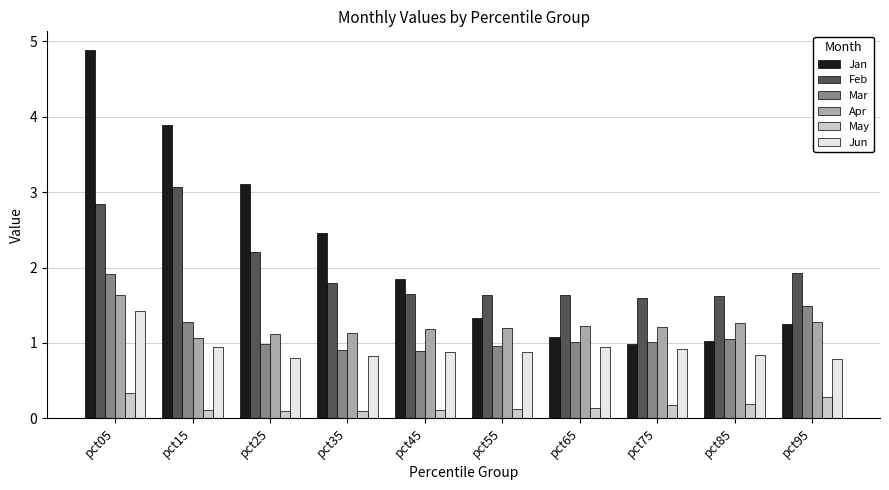

What is the maximum value shown in the chart?

4.9